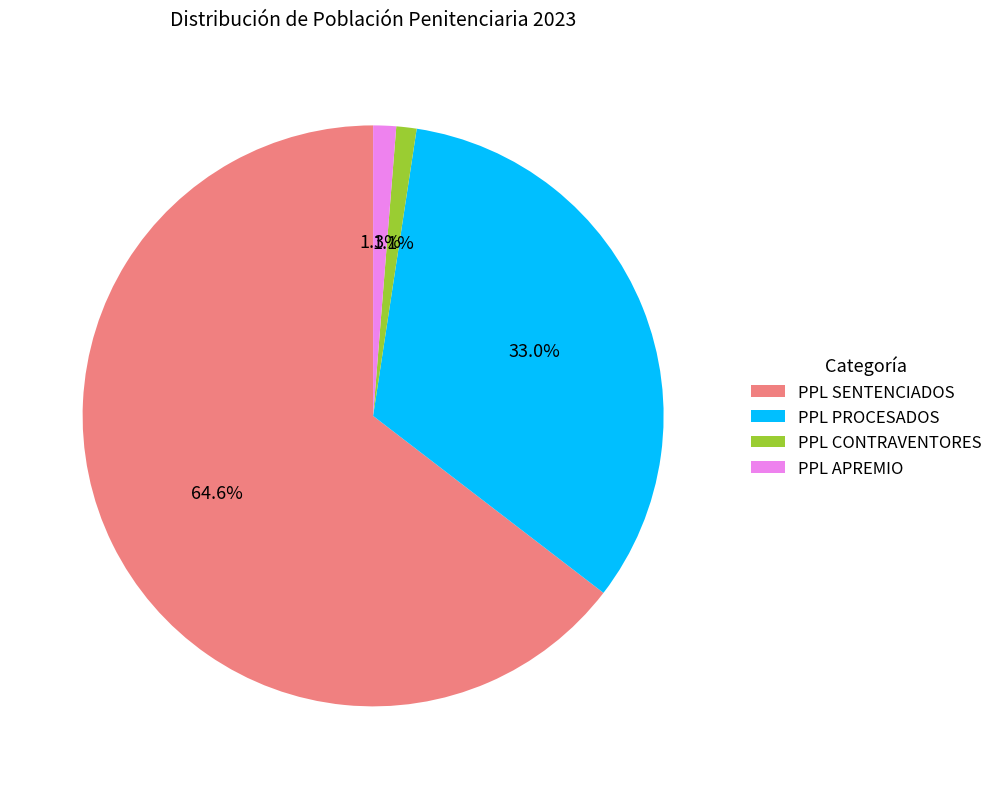

Which category accounts for the majority?

PPL SENTENCIADOS